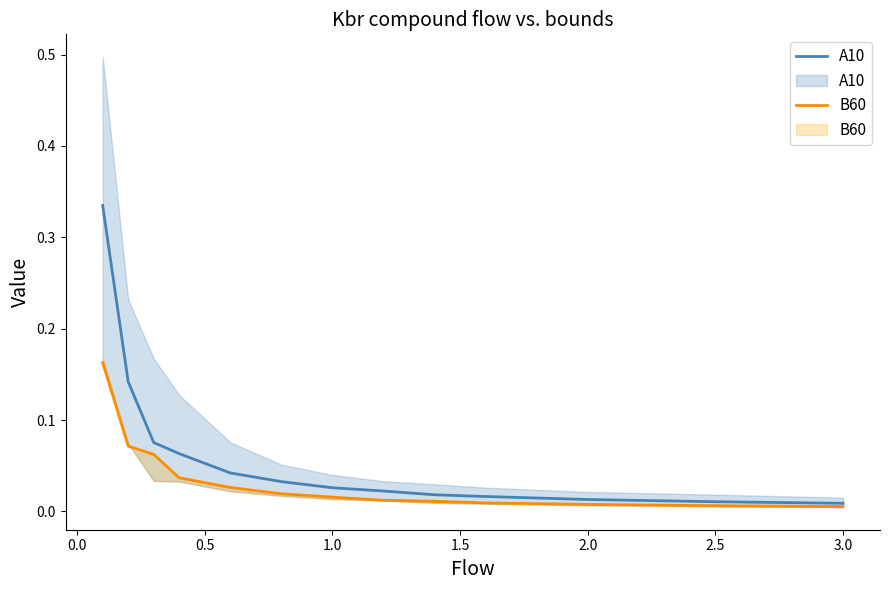

Reading right to left, transcribe all the data shown in this chart.

A10: 0.0	0.0	0.0	0.0	0.0	0.0	0.0	0.0	0.0	0.1	0.1	0.1	0.3
B60: 0.0	0.0	0.0	0.0	0.0	0.0	0.0	0.0	0.0	0.0	0.1	0.1	0.2